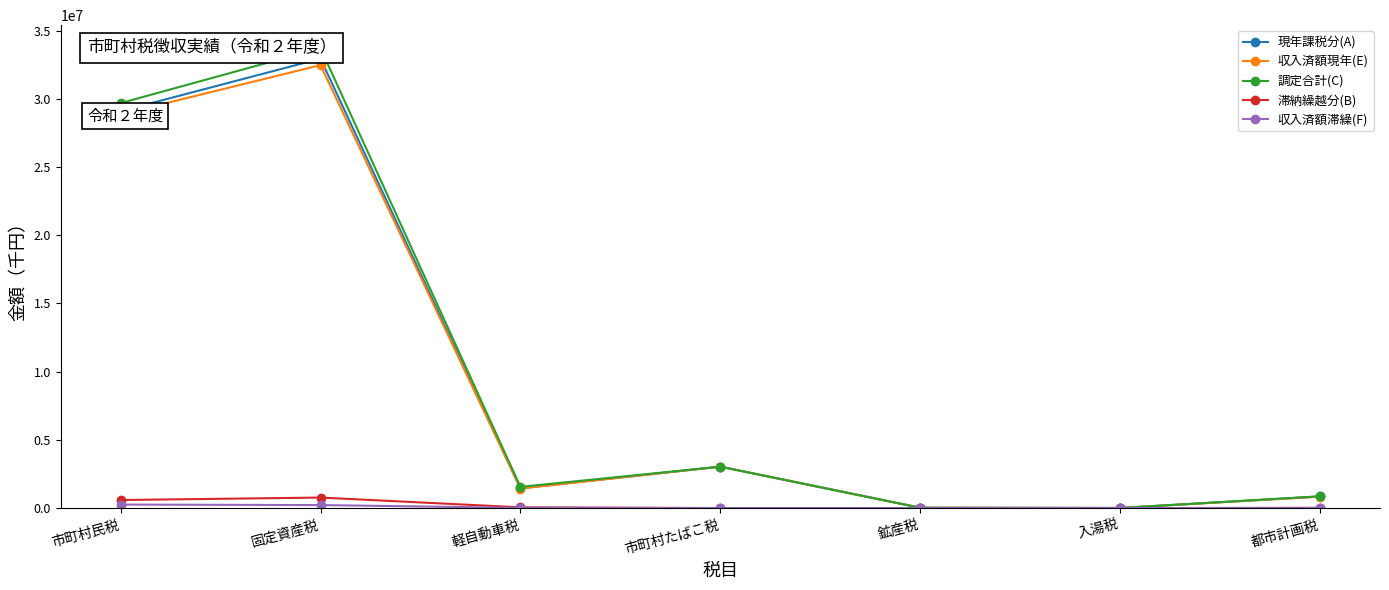

At which category does the chart reach its minimum across all series?

市町村たばこ税